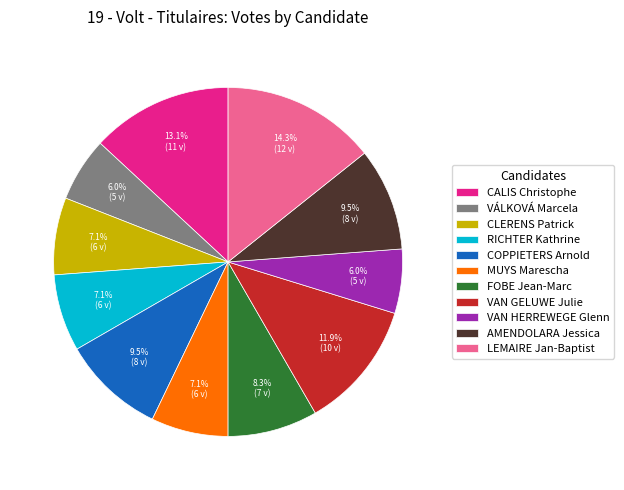

What is the ratio of the value at COPPIETERS Arnold to the value at FOBE Jean-Marc?

1.1